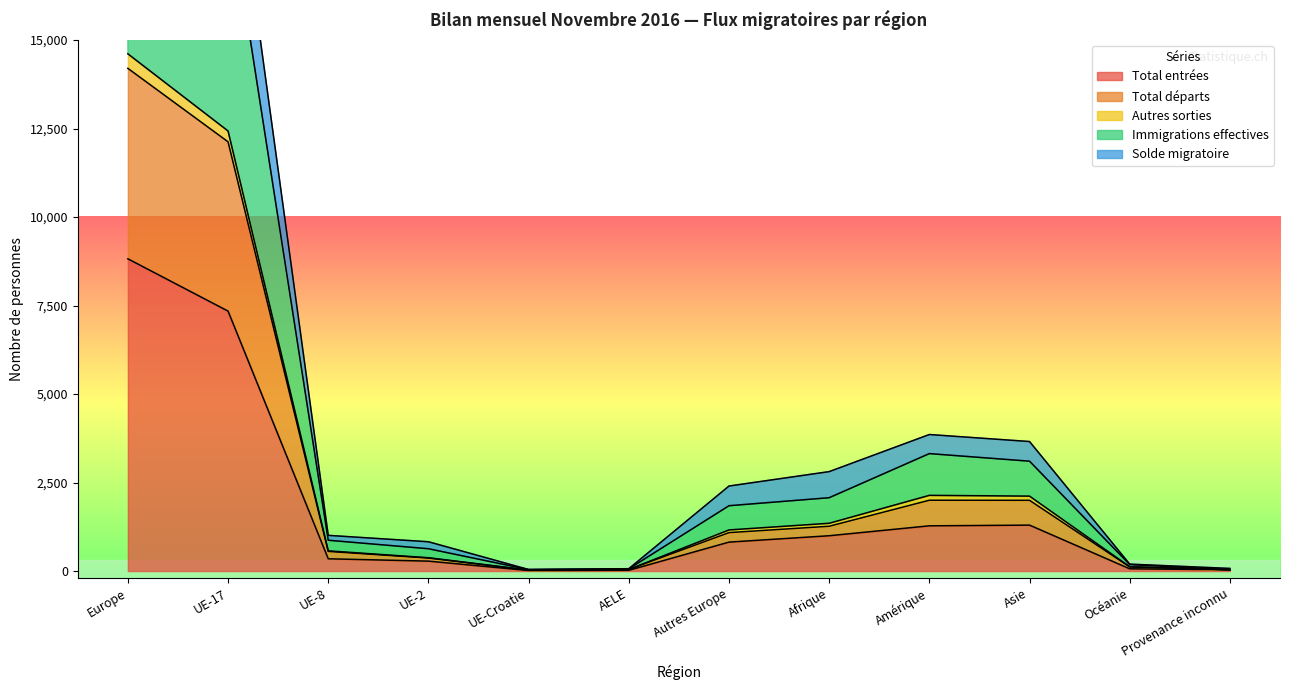

In Total entrées, how many points are lower than both neighbors (excluding endpoints)?

1